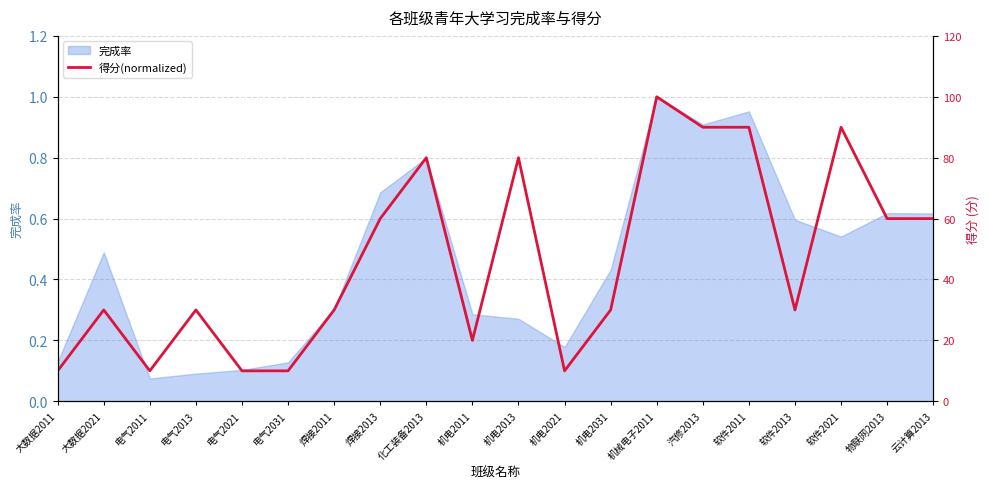

What is the smallest value displayed?

0.1